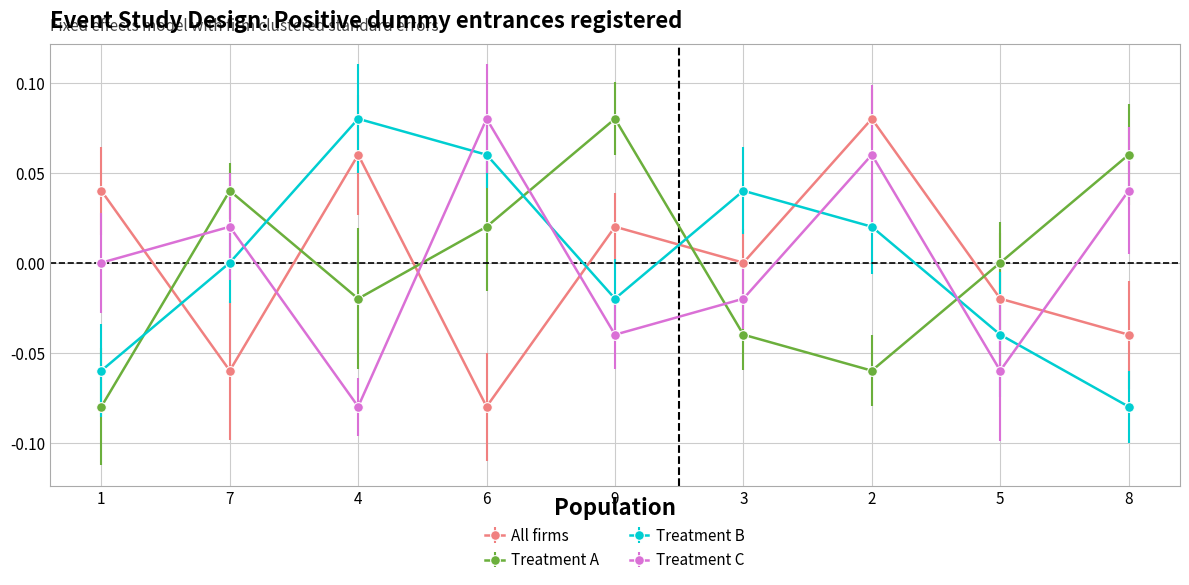

At which label does Treatment B reach its peak?

4